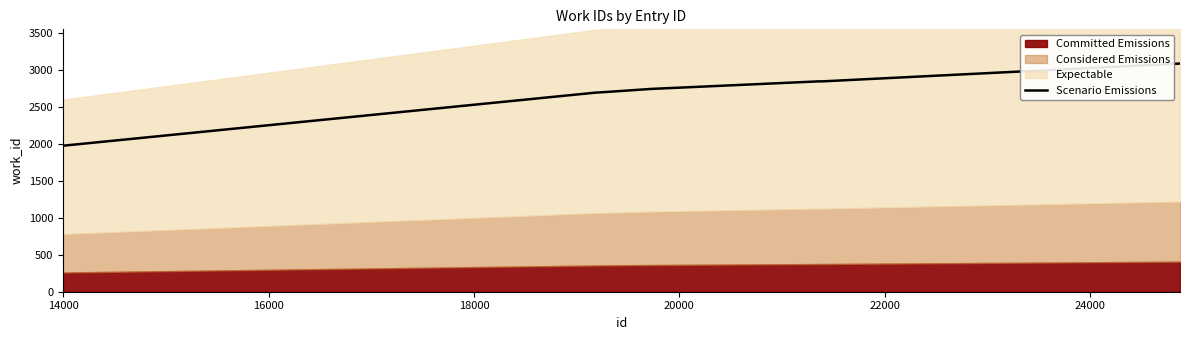

What is the lowest value of the Scenario Emissions series?

1977.1